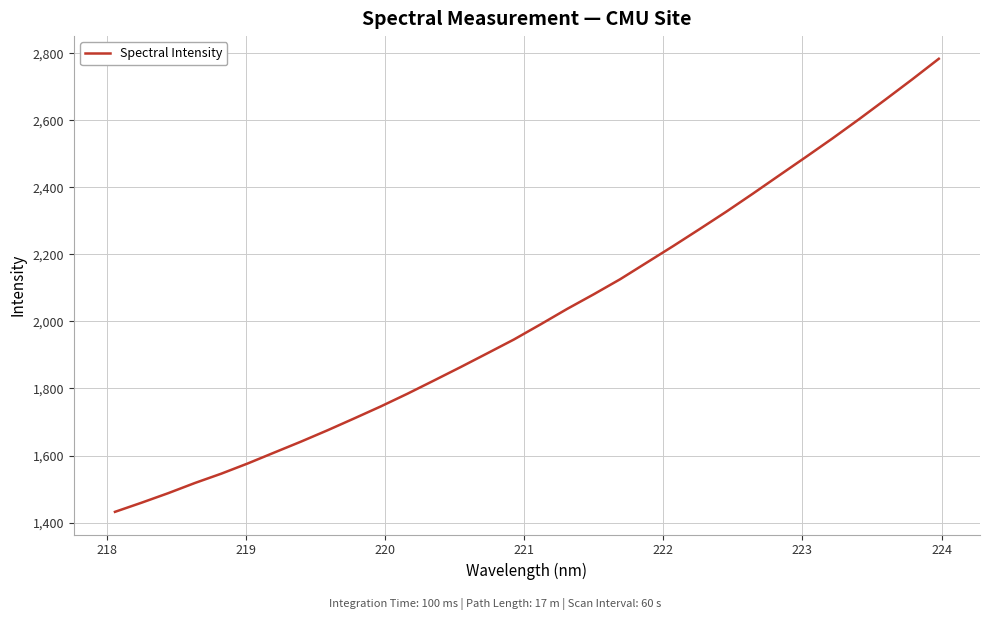

What is the minimum value shown in the chart?

1431.9